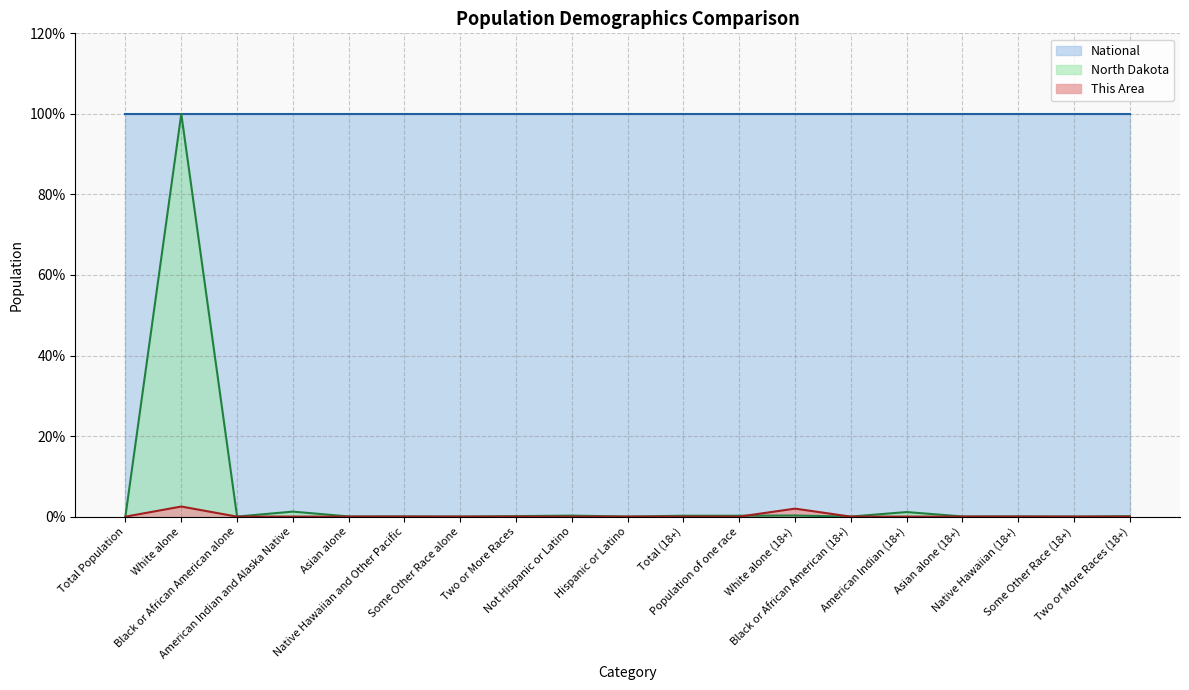

Where is the first local maximum for This Area?

White alone